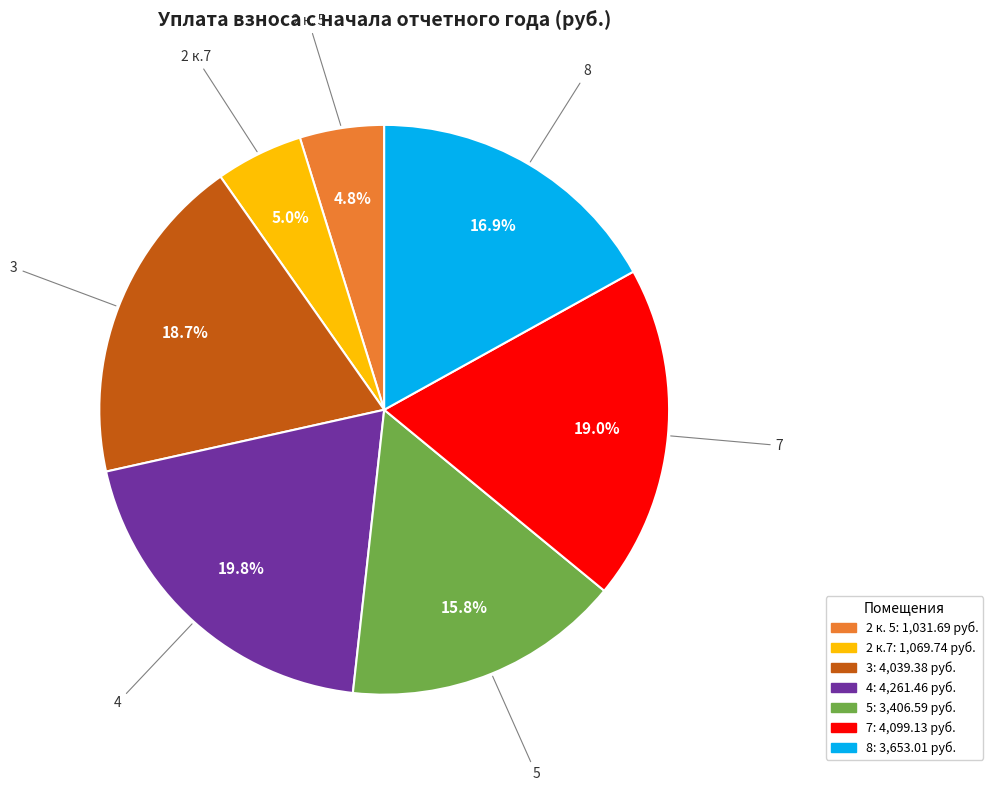

Is there a majority slice in this chart?

No